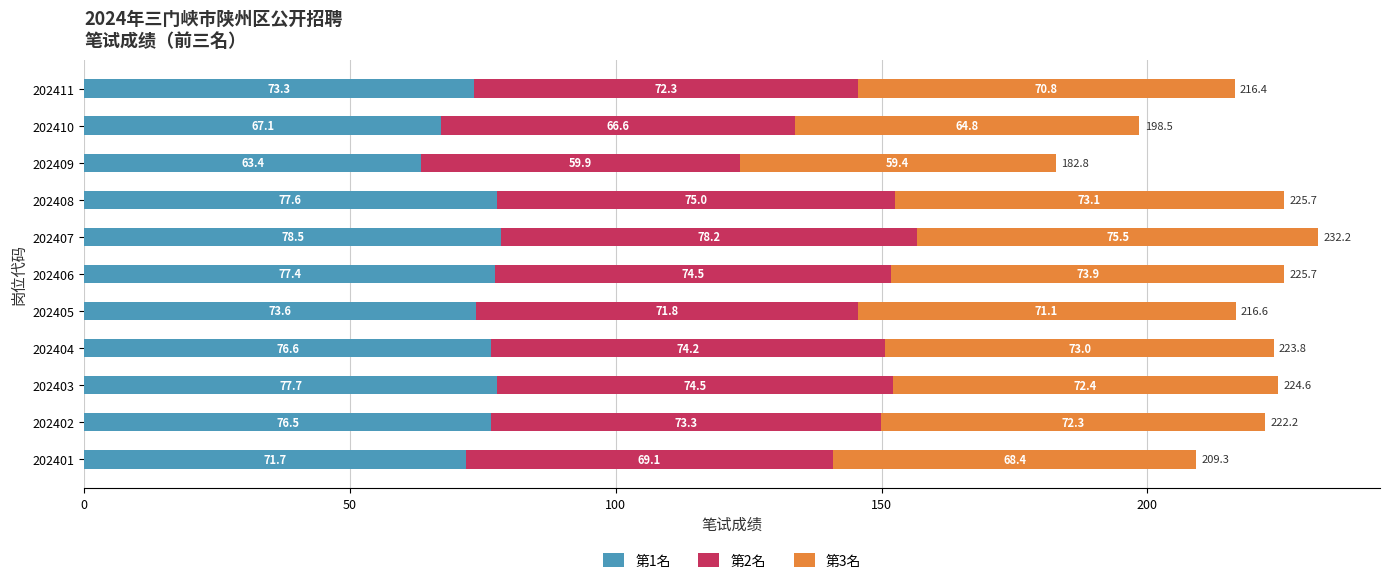

How many data points in 第1名 are less than 76?

5